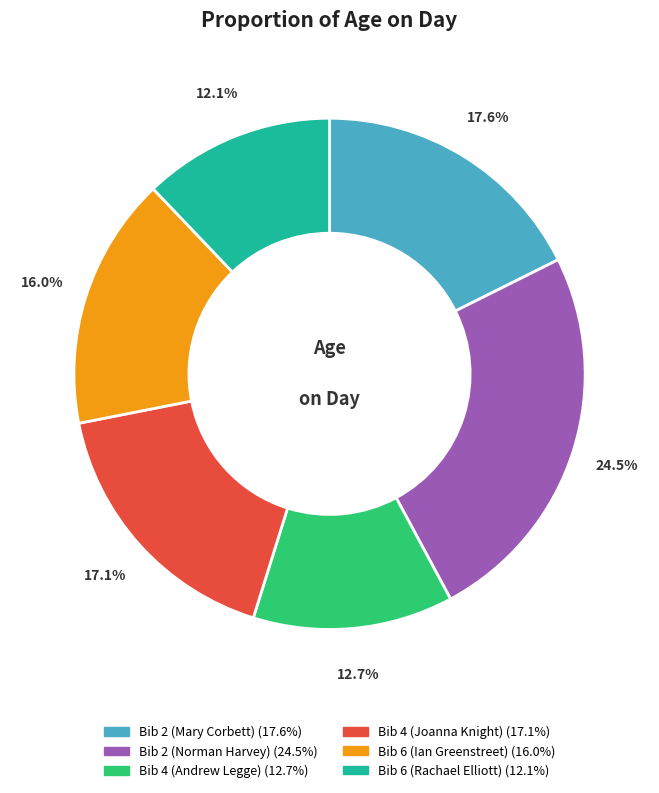

To the nearest percent, what is the combined percentage of Bib 2 (Mary Corbett) and Bib 2 (Norman Harvey)?

42%